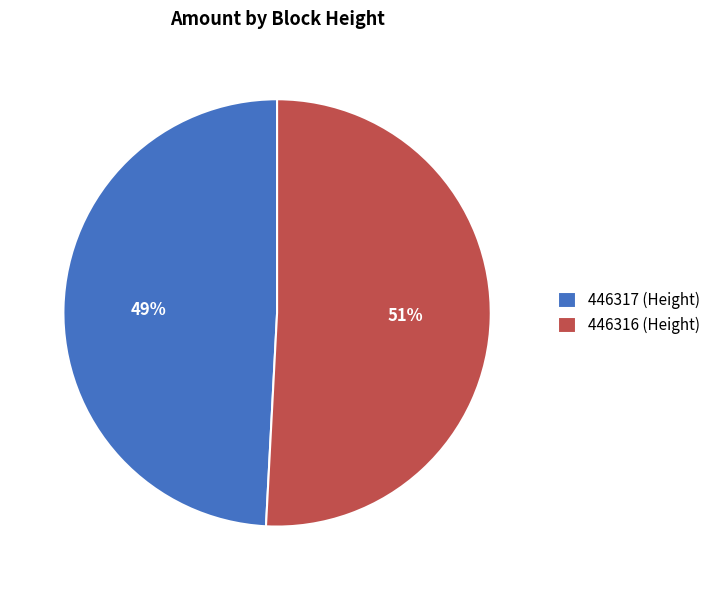

To the nearest percent, what is the difference between the 446317 and 446316 slice percentages?

2%